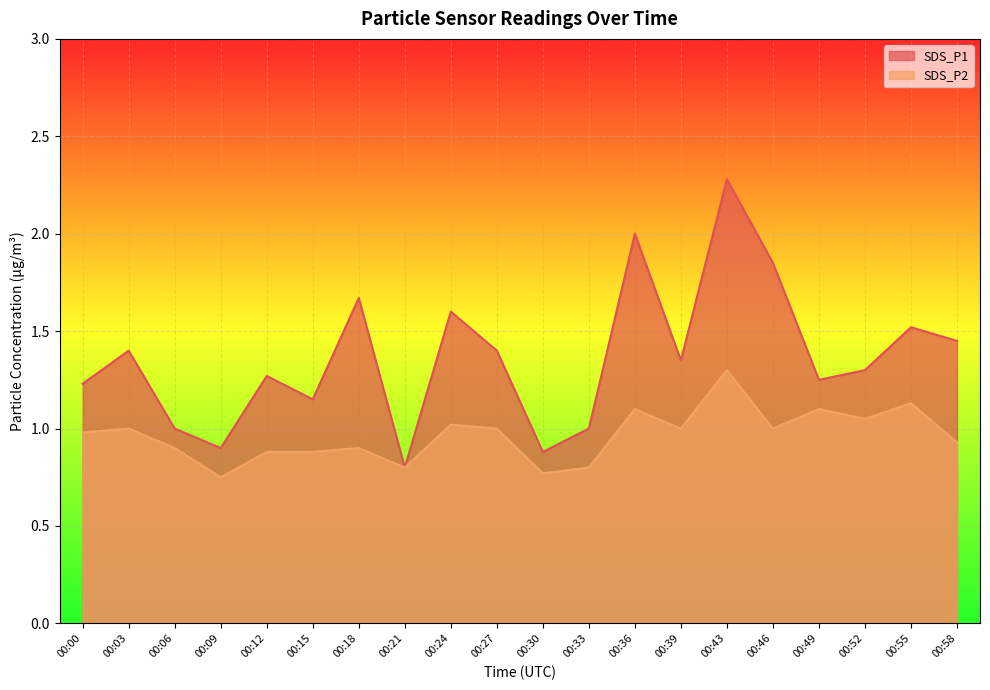

At which label is SDS_P2 closest to 1?

00:03